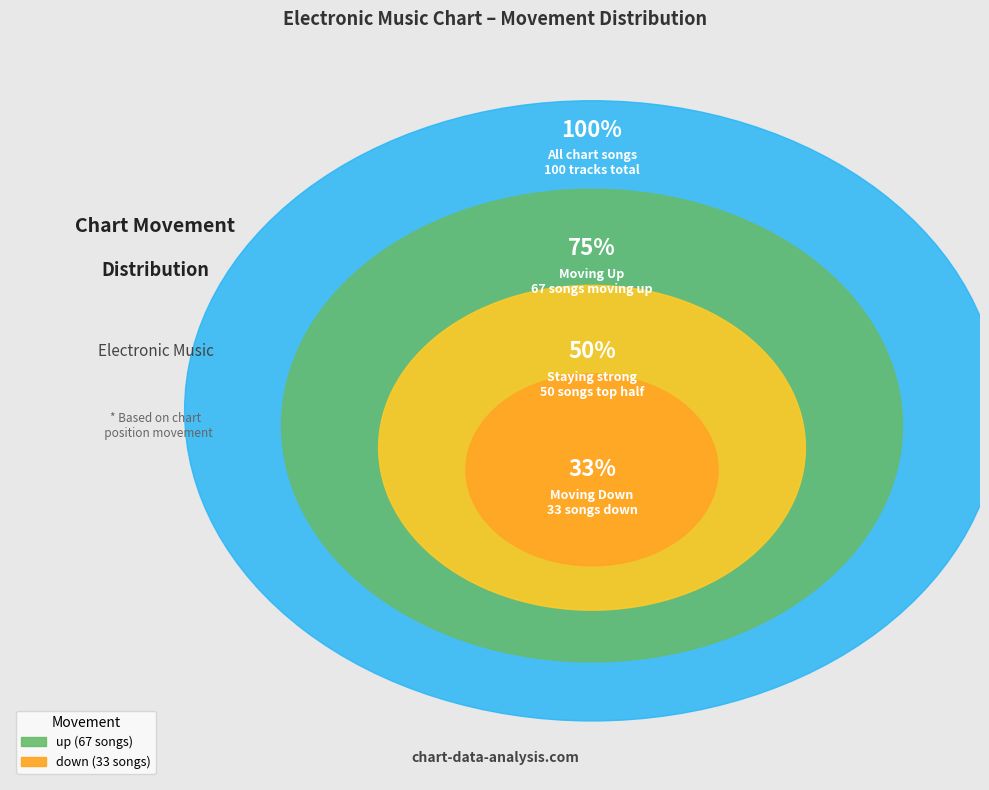

Combined, do up and down account for over 50%?

Yes